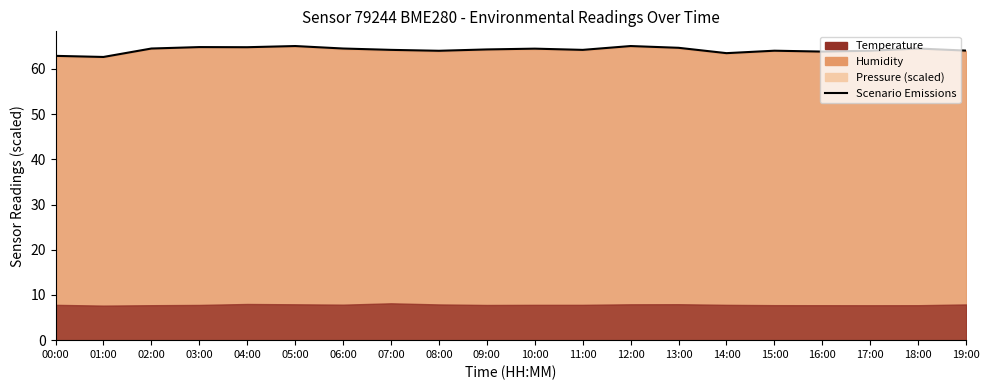

The chart shows a value of 64.5 at 10:00. True or false?

True